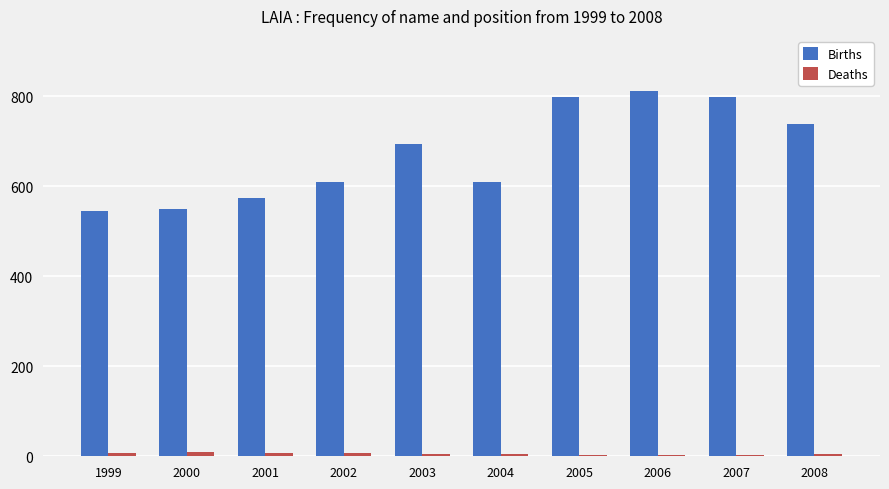

What is the greatest value displayed?

812